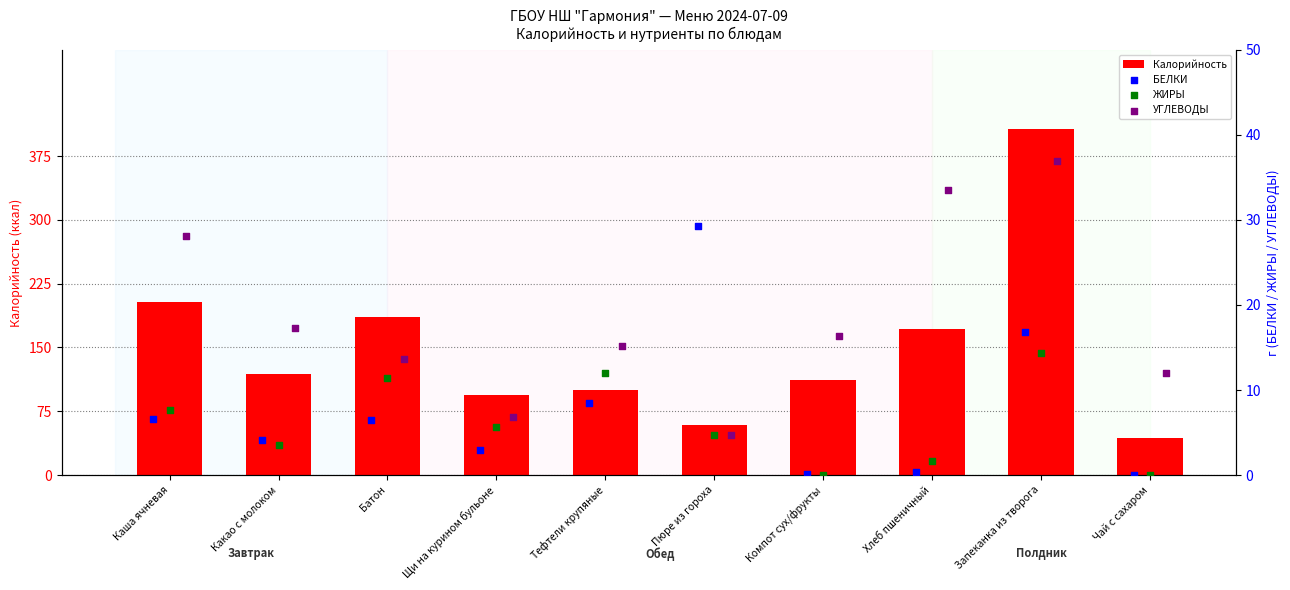

Which series has the largest total across all categories?

Калорийность